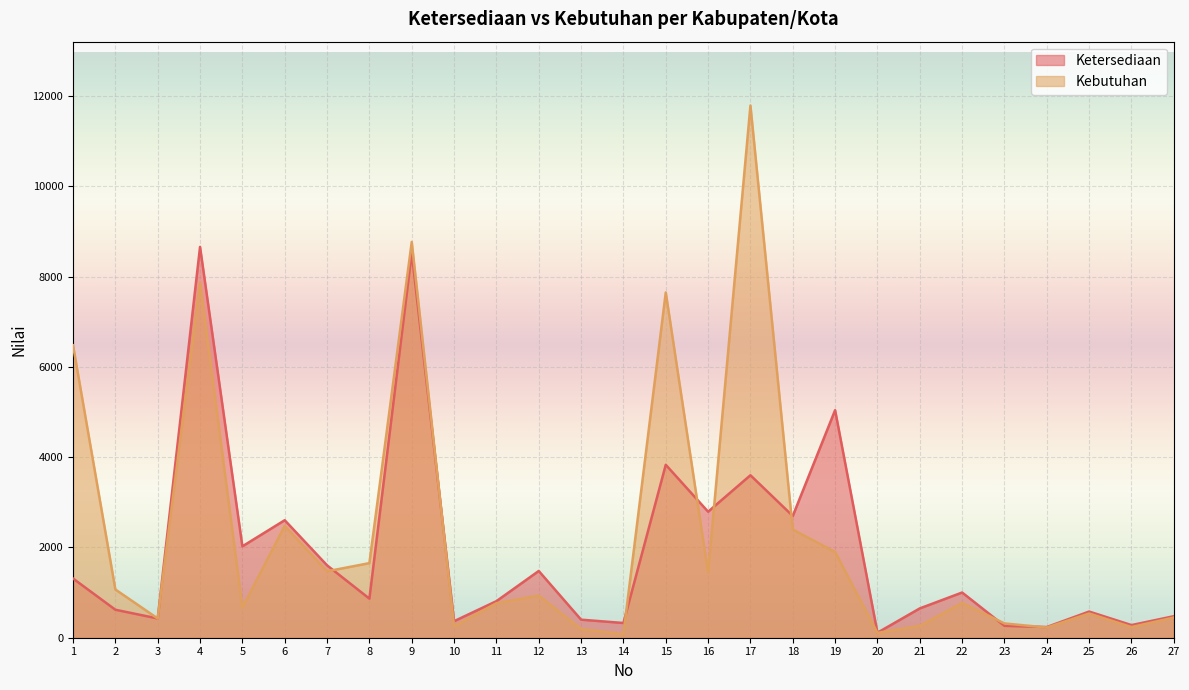

What is the difference between the Ketersediaan values at 25 and 24?

343.3